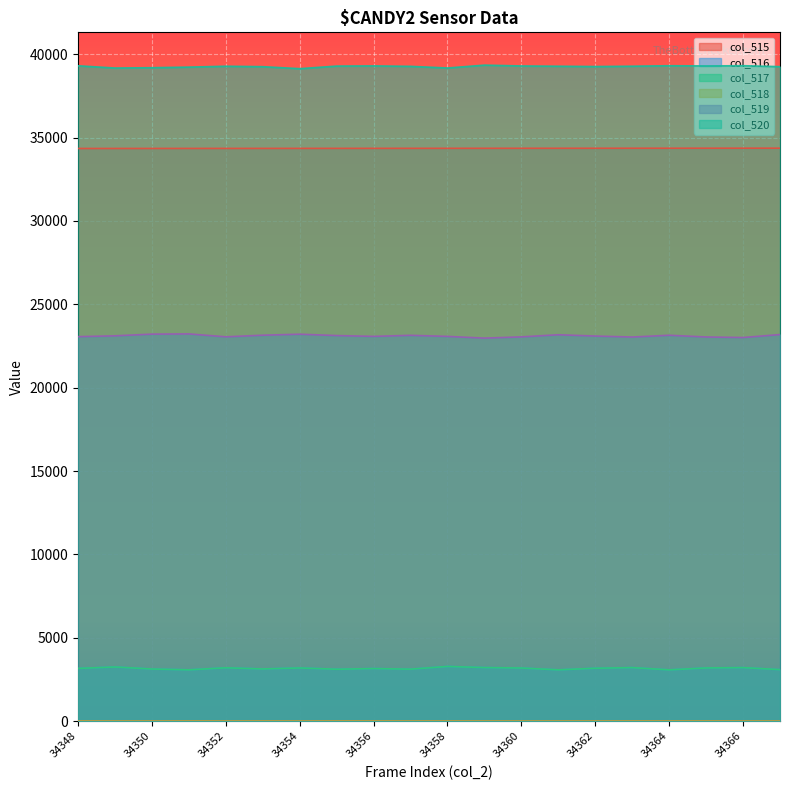

Is it true that col_520 equals 39347 at 34359?

True